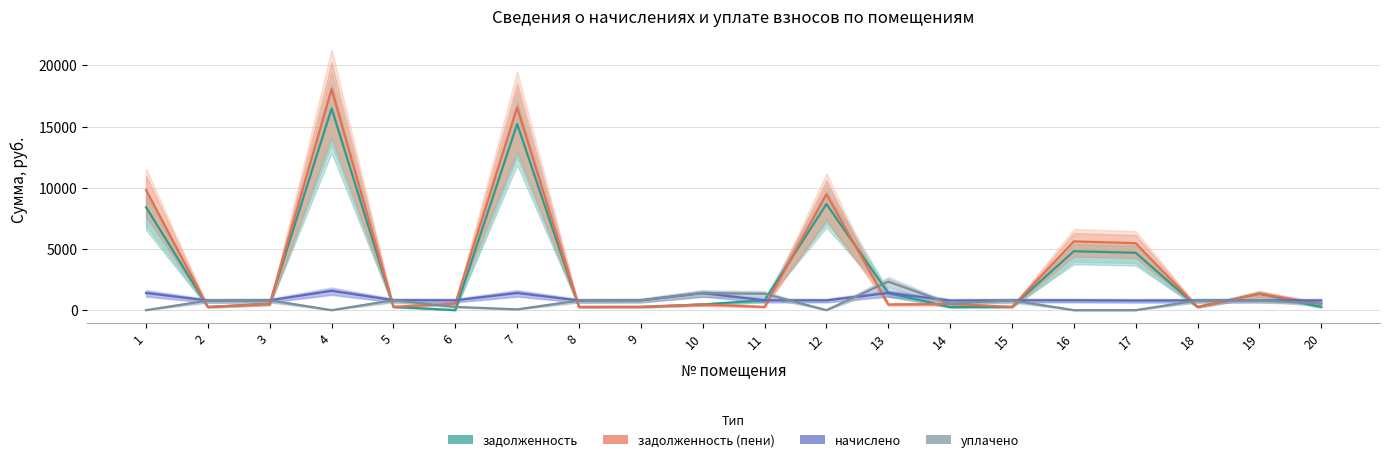

How many interior local peaks does the начислено series have?

6